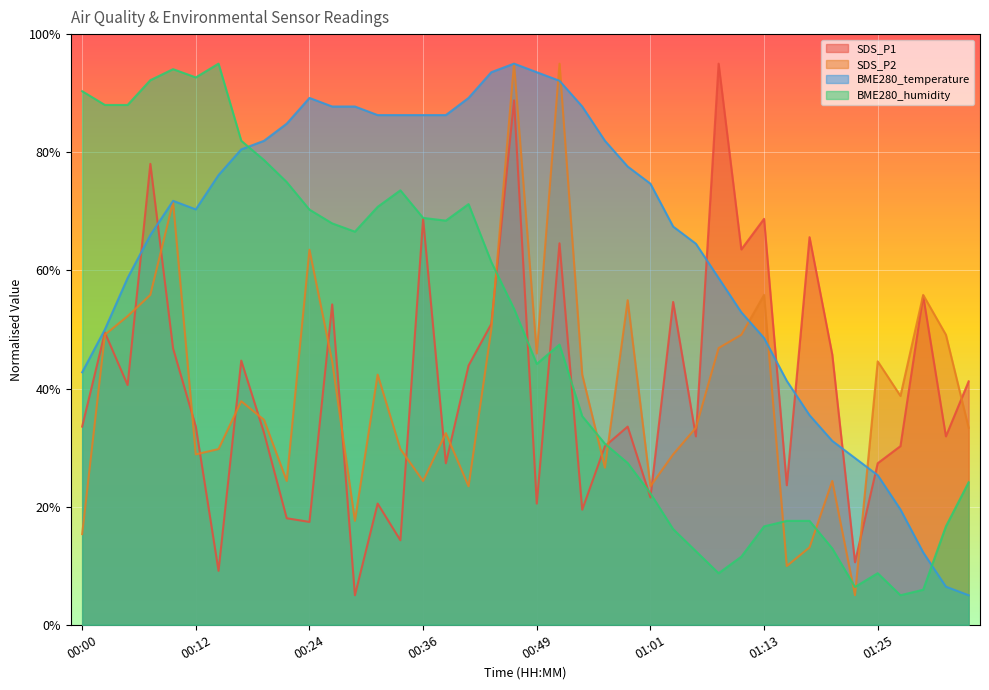

How many times do SDS_P1 and BME280_humidity cross each other?

7